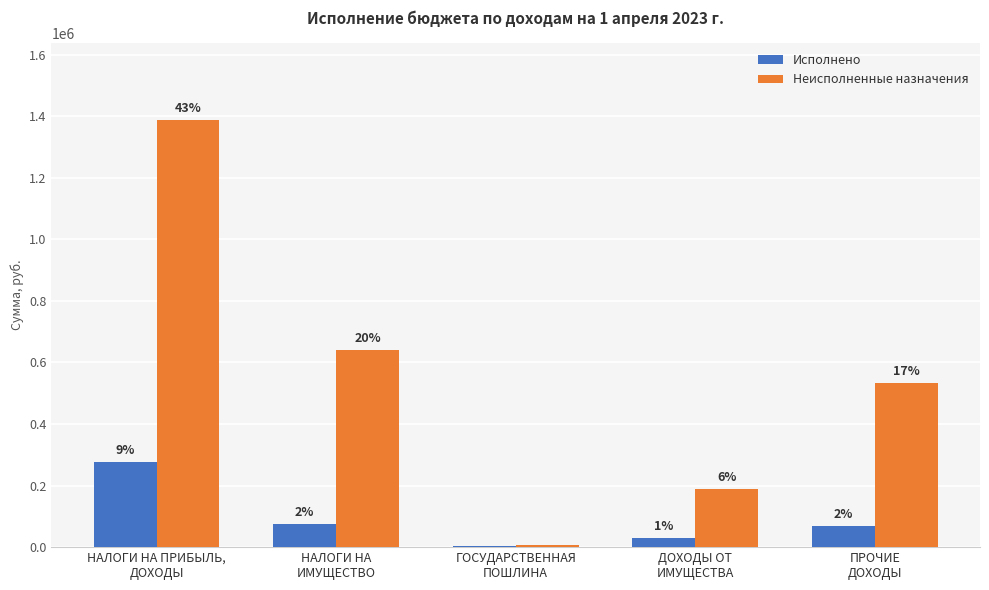

What is the sum of all Неисполненные назначения values?

2756501.0